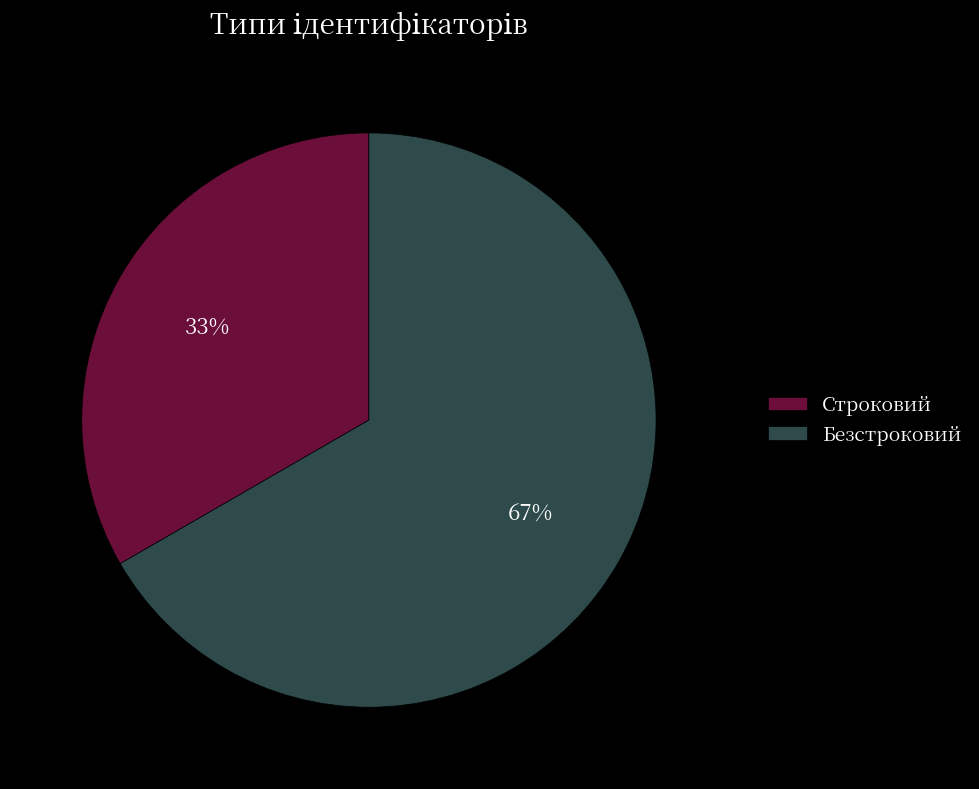

To the nearest percent, what percentage of the pie is Строковий?

33%